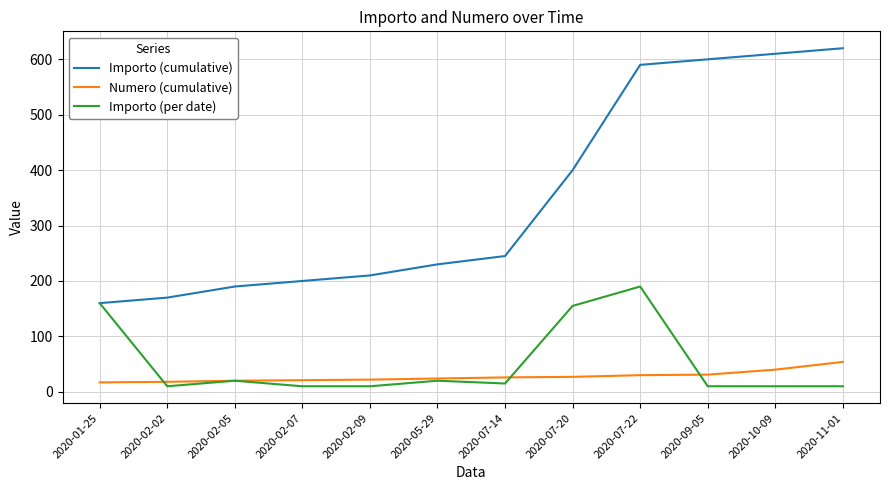

List the series in order of their peak value, highest first.

Importo (cumulative), Importo (per date), Numero (cumulative)